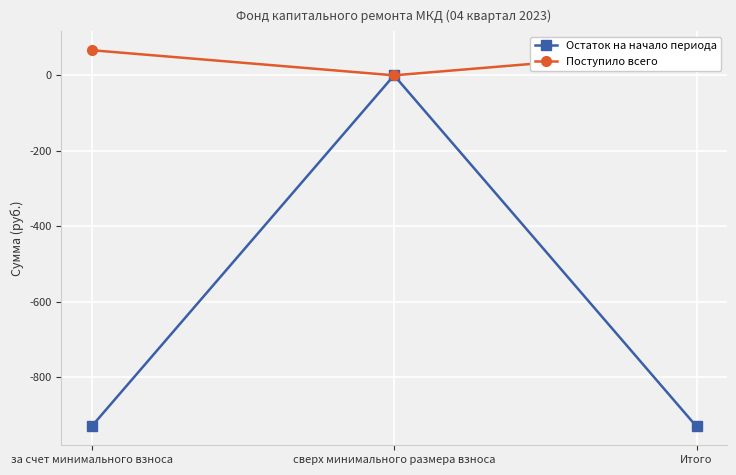

True or false: Поступило всего has a value of 66.6 at за счет минимального взноса.

True